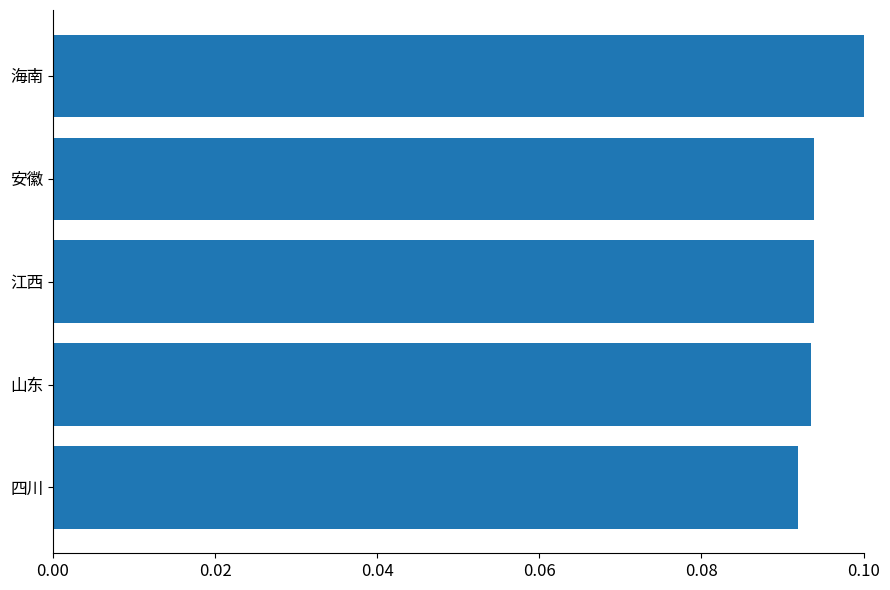

Count the number of data series in this chart.

1